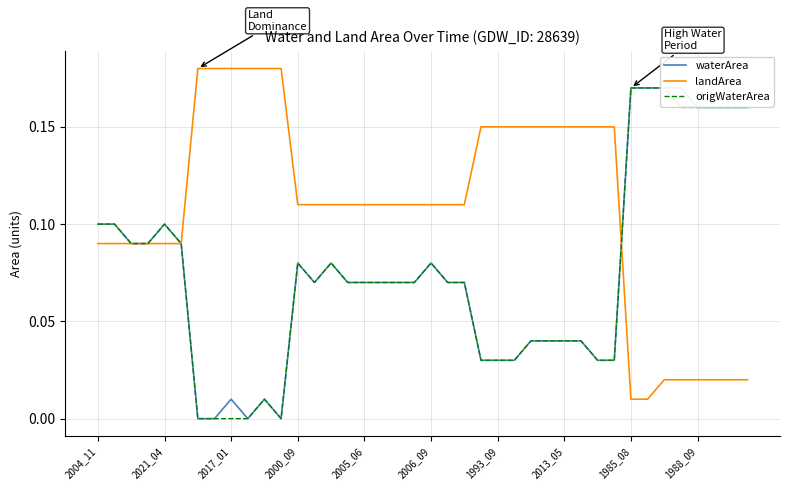

What is the difference between the waterArea values at 27 and 36?

0.1